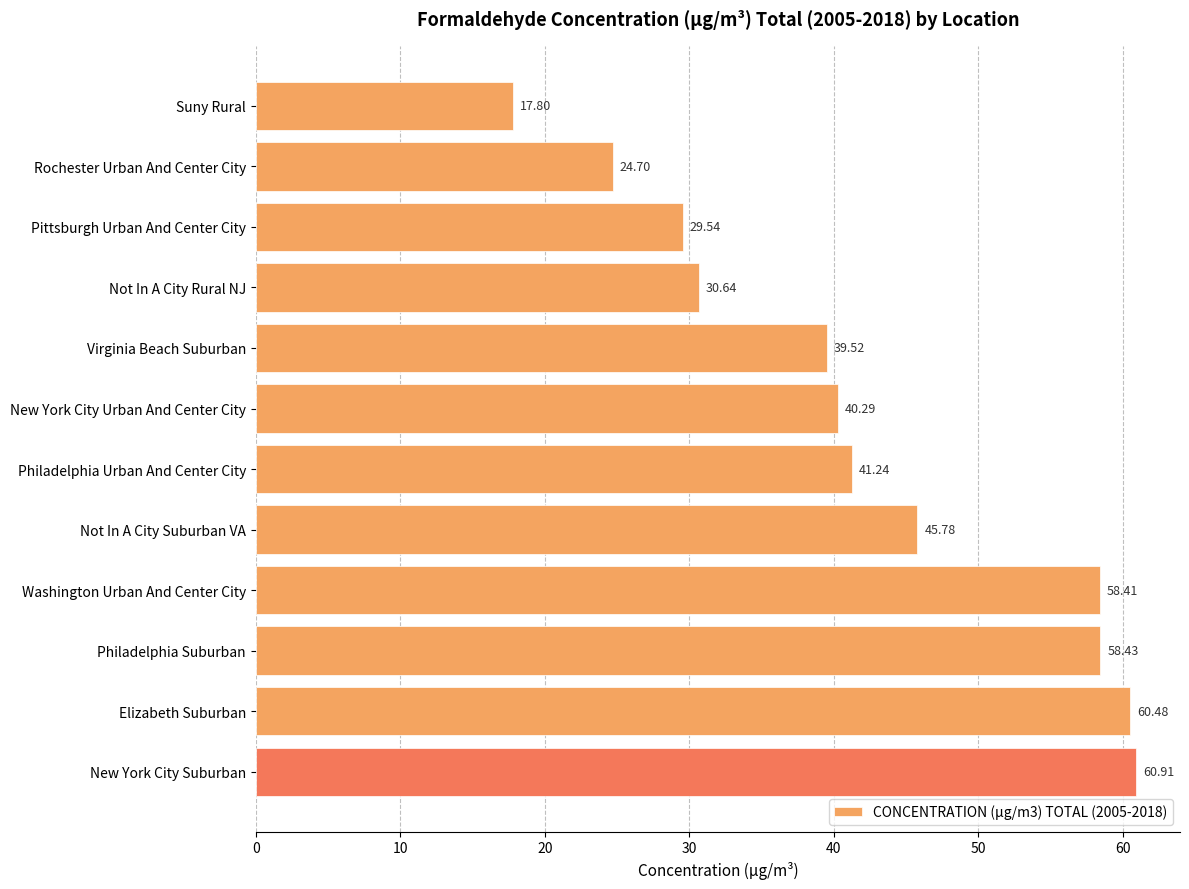

Which has a higher value, Virginia Beach Suburban or Philadelphia Suburban?

Philadelphia Suburban